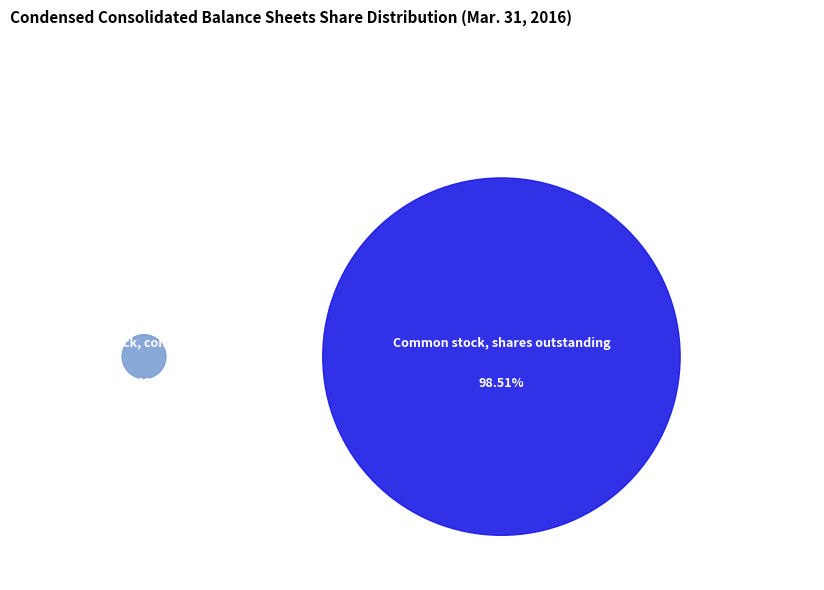

To the nearest percent, what is the combined percentage of Common stock, shares outstanding and Treasury stock, common shares?

100%